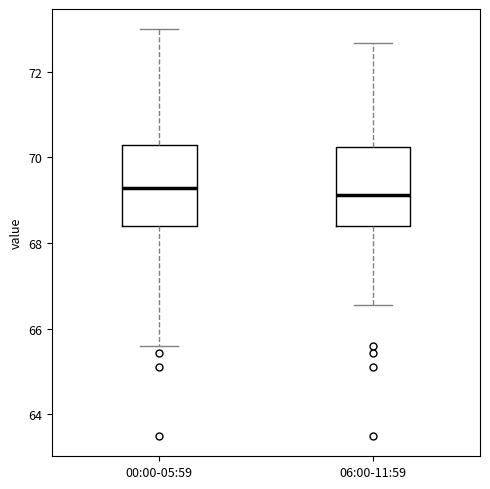

Reading left to right, transcribe this box plot: for each box, give where its median line is, the range the box spans, and where its two whiskers end, as read against the y-axis. The values are not printed on the chart, so give them approximately, as read against the axis.

00:00-05:59: median 69.2, box 68.4 to 70.2, whiskers 65.6 to 73.0
06:00-11:59: median 69.2, box 68.4 to 70.2, whiskers 66.6 to 72.6